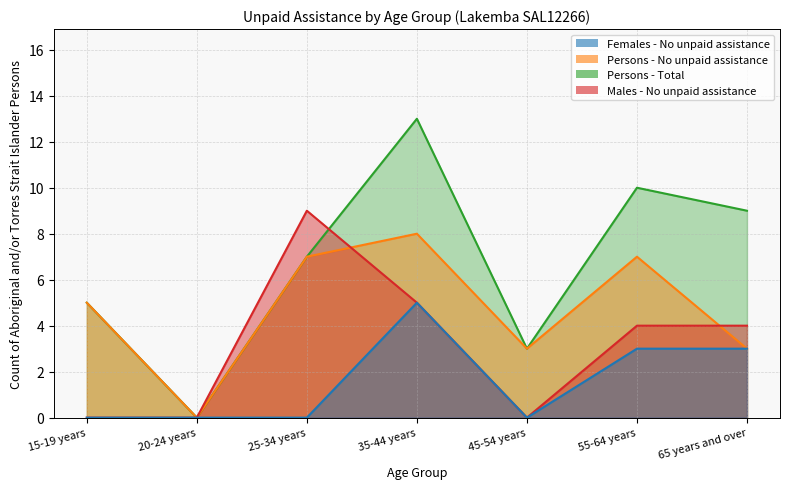

Reading right to left, extract all data points from this chart.

Males - No unpaid assistance: 65 years and over=4	55-64 years=4	45-54 years=0	35-44 years=5	25-34 years=9	20-24 years=0	15-19 years=0
Females - No unpaid assistance: 65 years and over=3	55-64 years=3	45-54 years=0	35-44 years=5	25-34 years=0	20-24 years=0	15-19 years=0
Persons - No unpaid assistance: 65 years and over=3	55-64 years=7	45-54 years=3	35-44 years=8	25-34 years=7	20-24 years=0	15-19 years=5
Persons - Total: 65 years and over=9	55-64 years=10	45-54 years=3	35-44 years=13	25-34 years=7	20-24 years=0	15-19 years=5